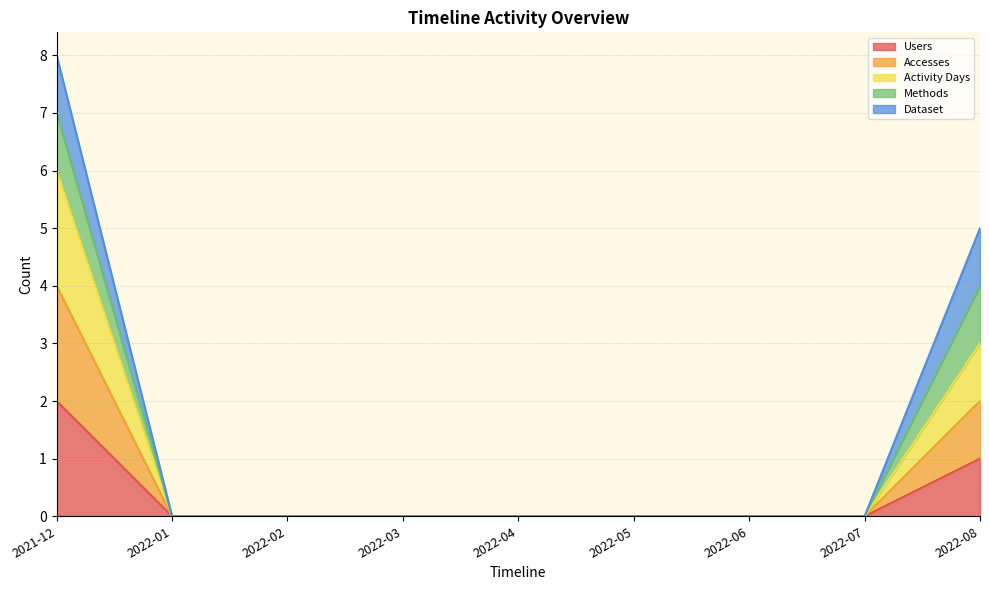

True or false: Users and Activity Days intersect in this chart.

False